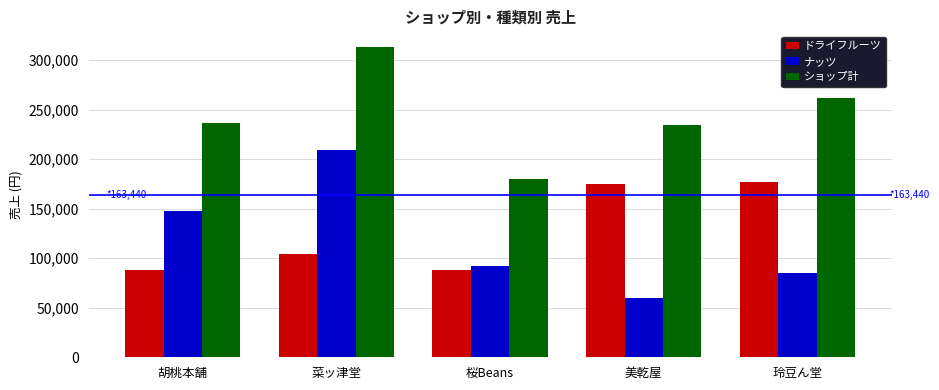

What position from the right is 胡桃本舗?

5